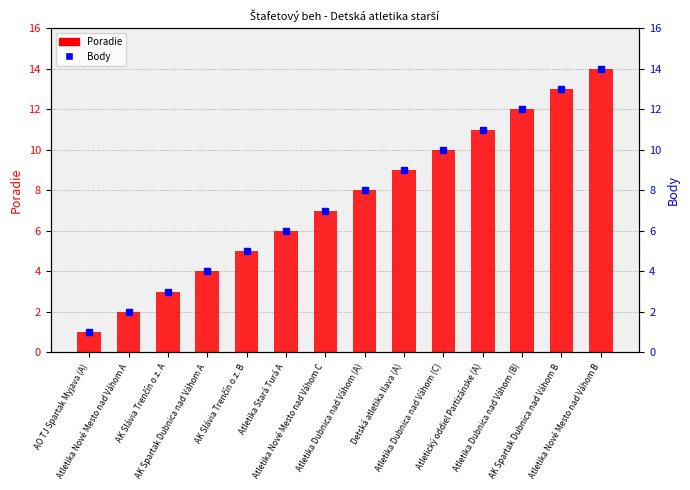

Rank the series at Atletika Nové Mesto nad Váhom B from lowest to highest value.

Poradie (count), Body (percentile rank)